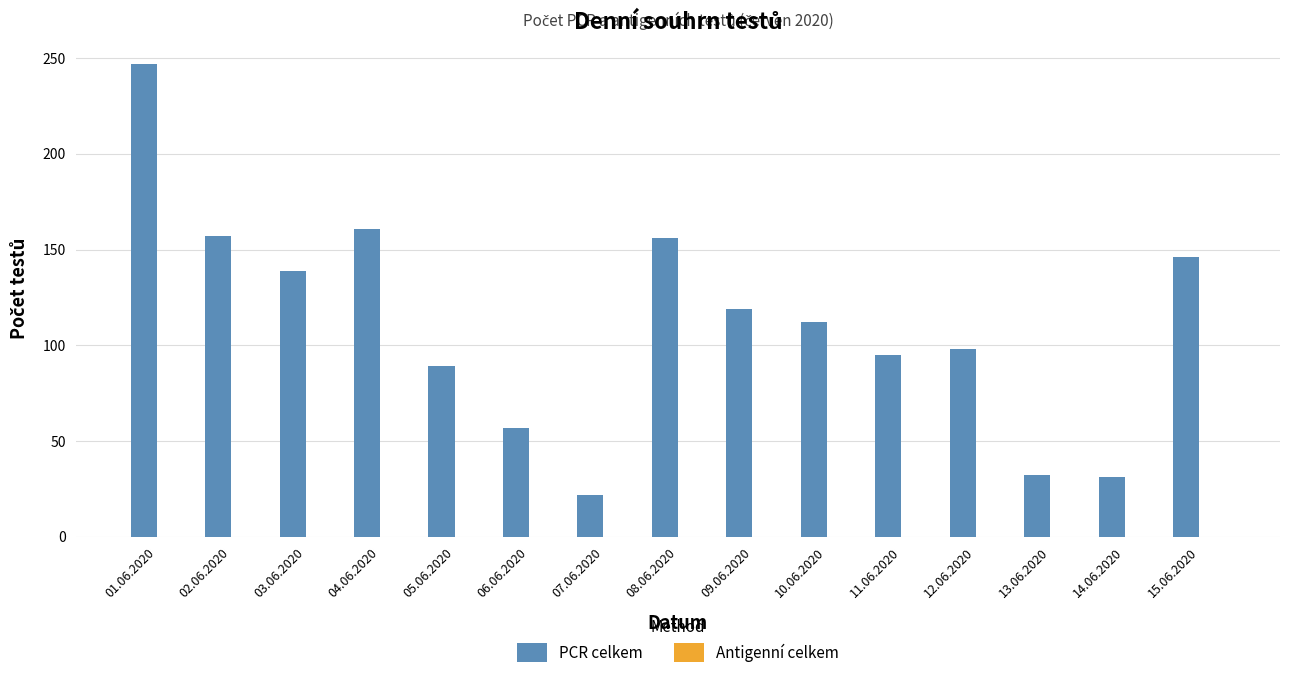

What is the maximum value shown in the chart?

247